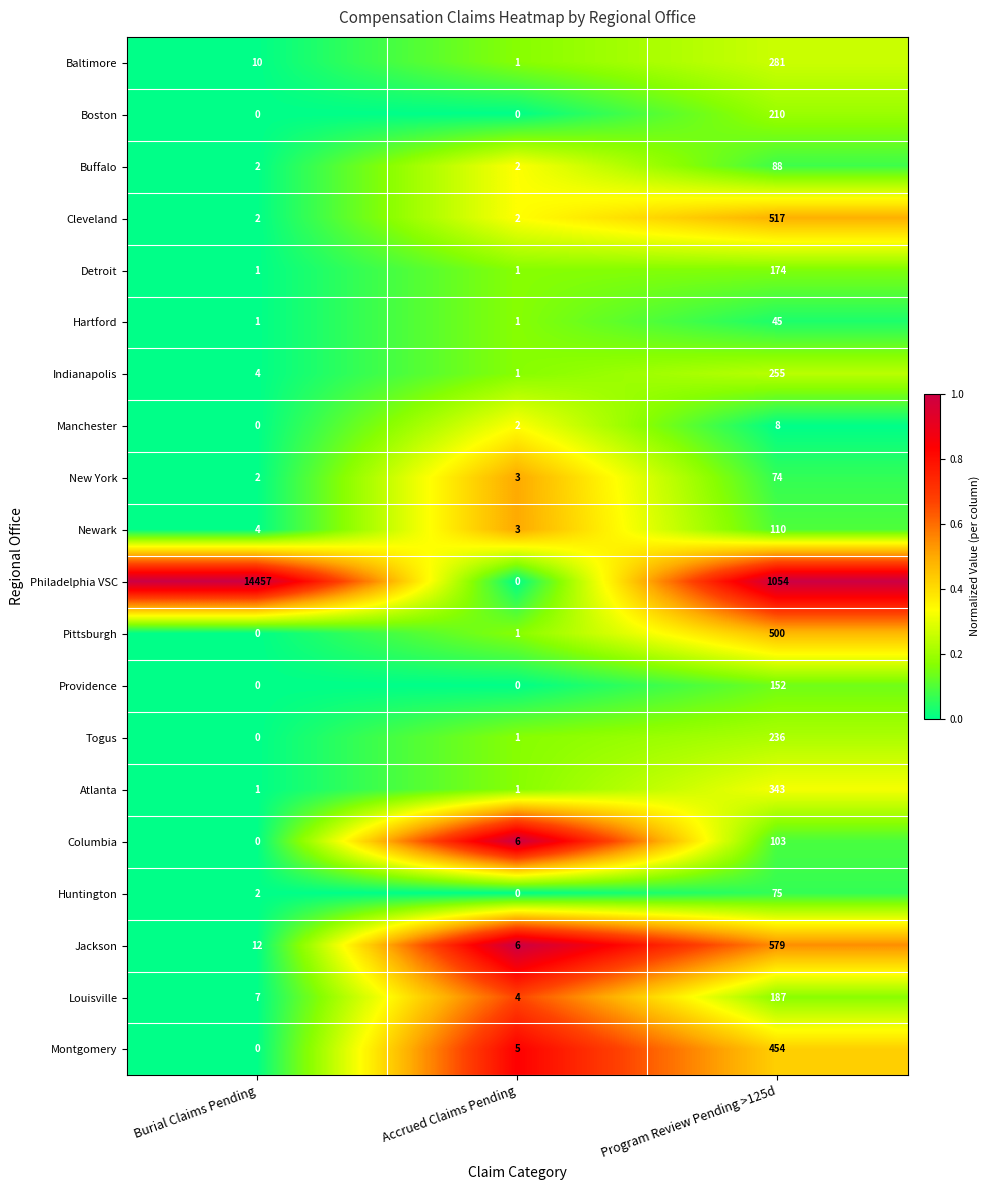

Which label corresponds to the largest value in the chart?

Burial Claims Pending